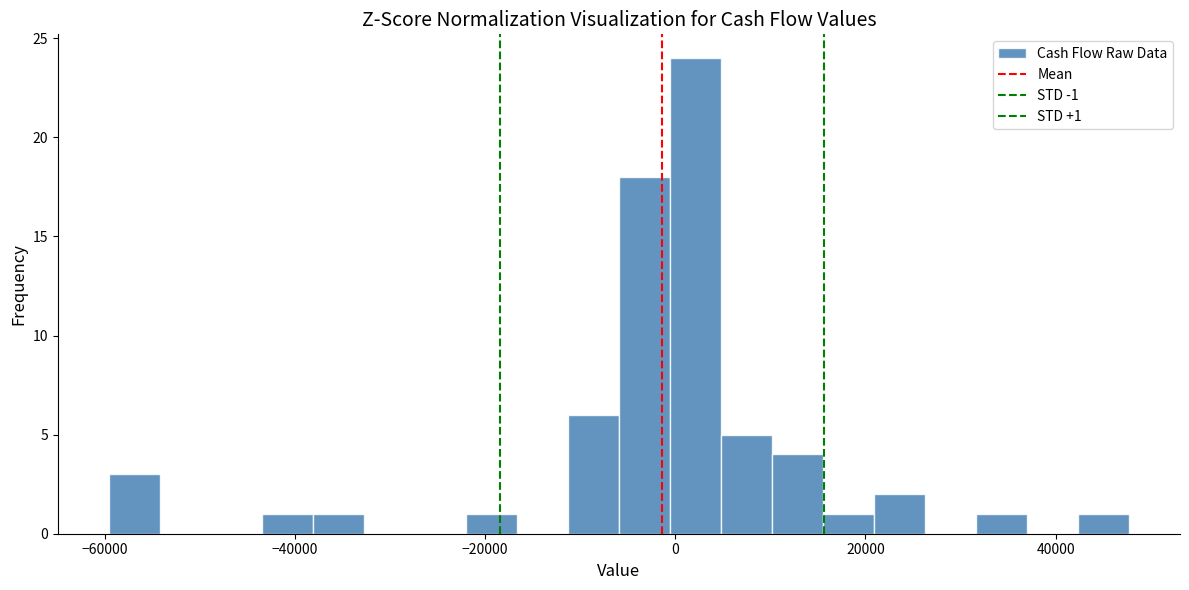

Read against the x-axis, roughly where is the centre of the tallest bar?

2000